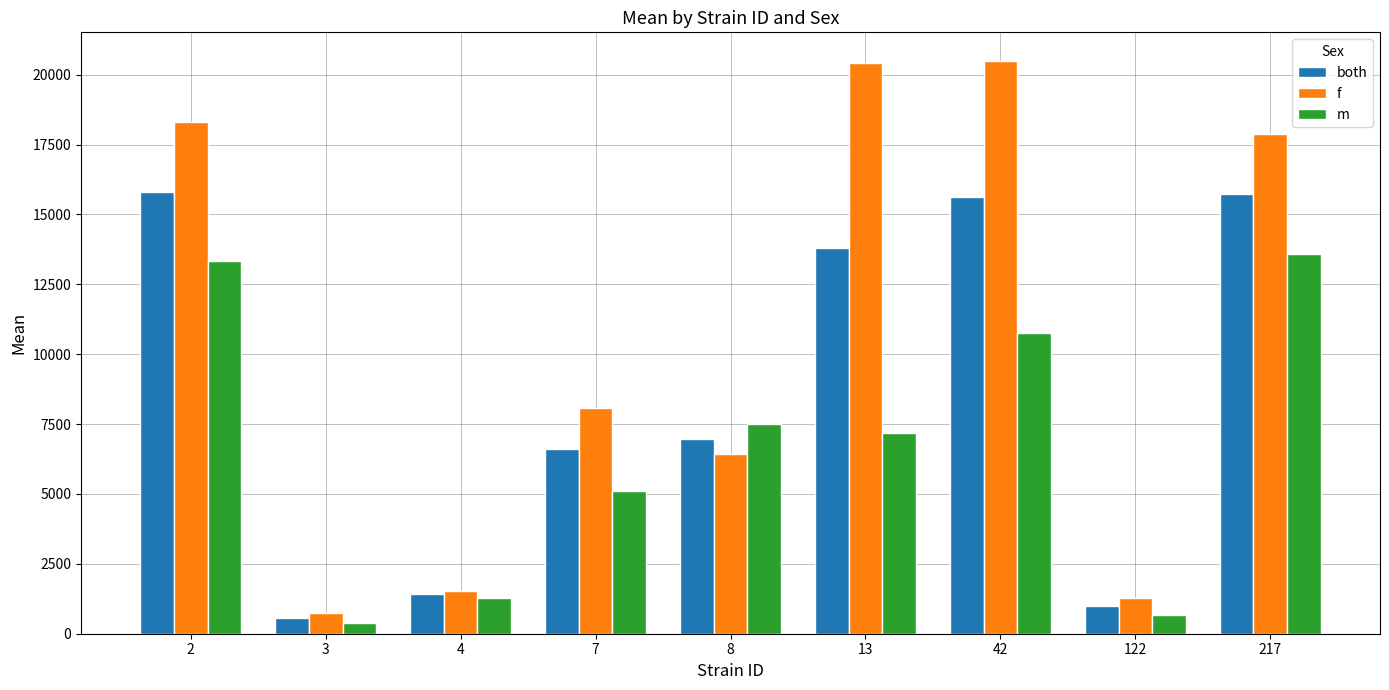

What is the difference between the maximum and second lowest values in the f series?

19211.0